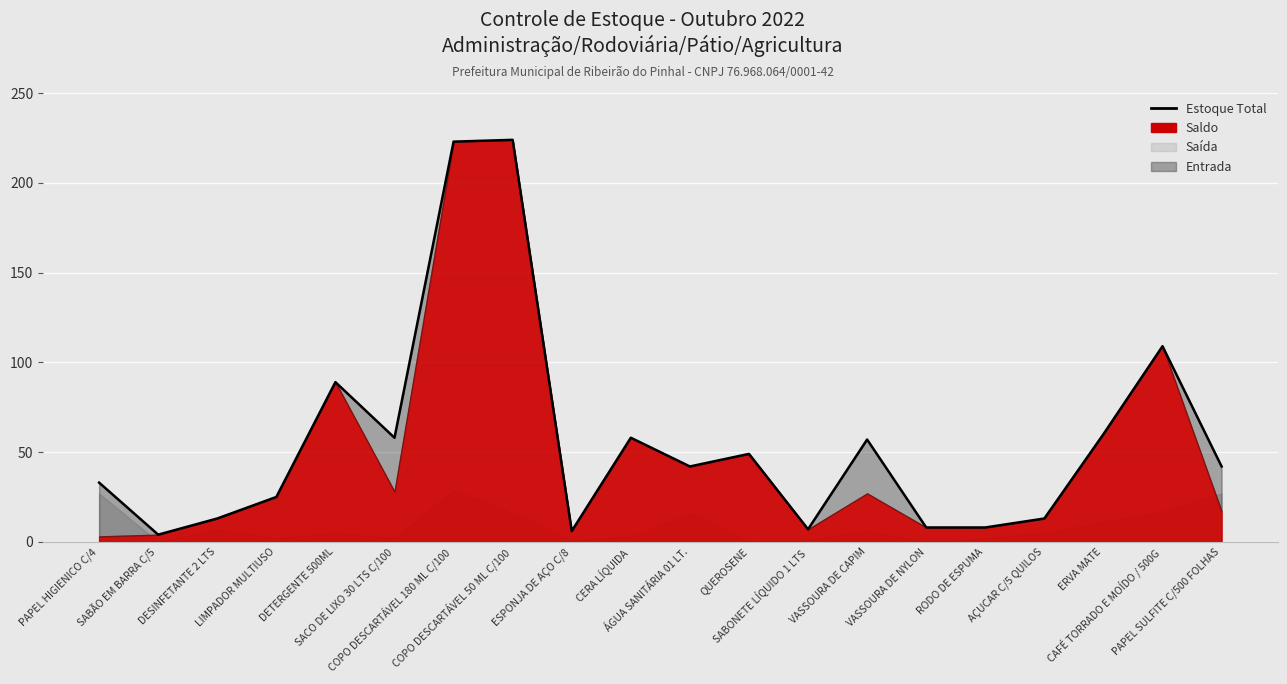

What is the difference between the values at SABONETE LÍQUIDO 1 LTS and CERA LÍQUIDA?

51